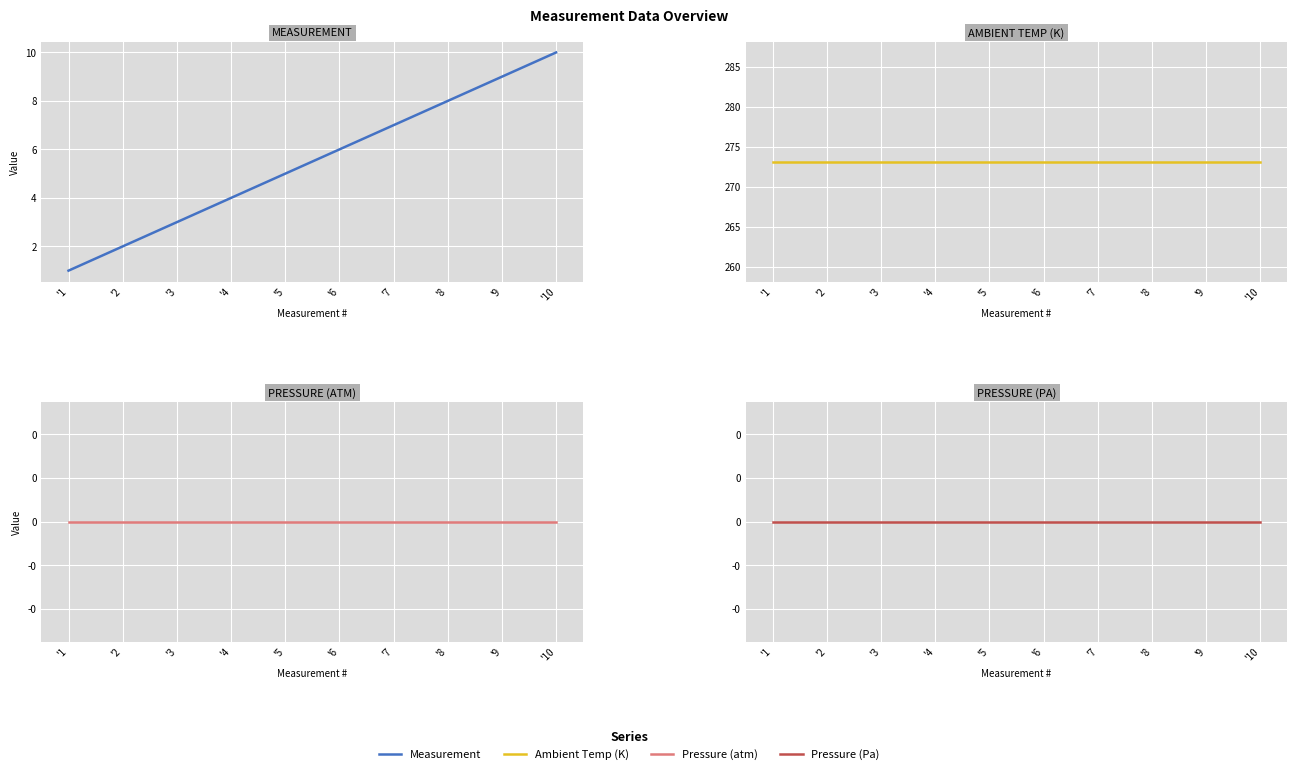

At which category does the chart reach its minimum across all series?

'1